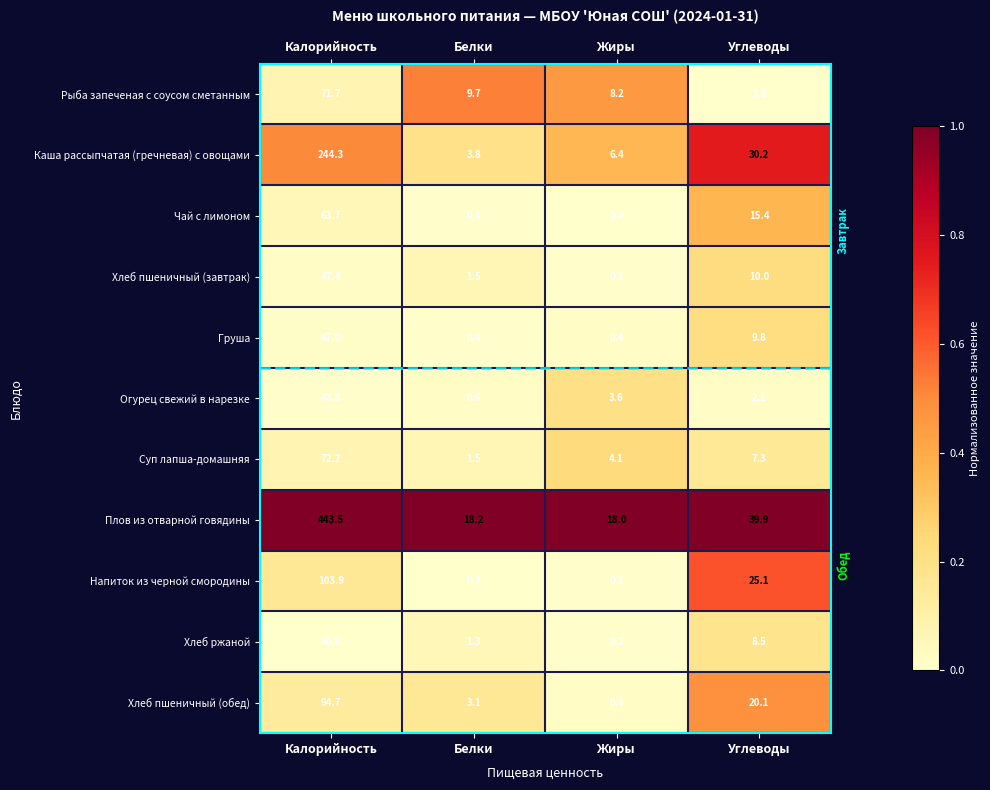

What is the spread (max minus min) of values at Калорийность?

402.7